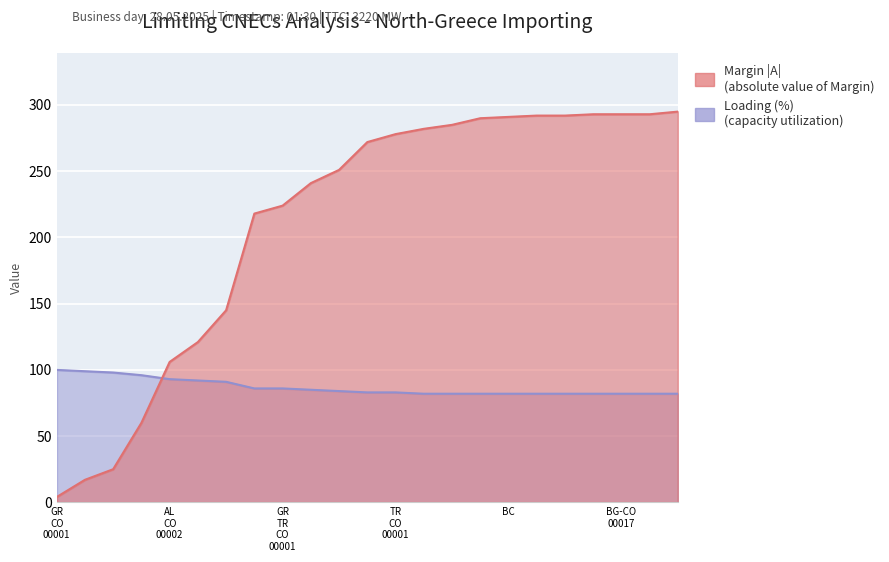

How many values in the Margin (A) series are below 272?

11